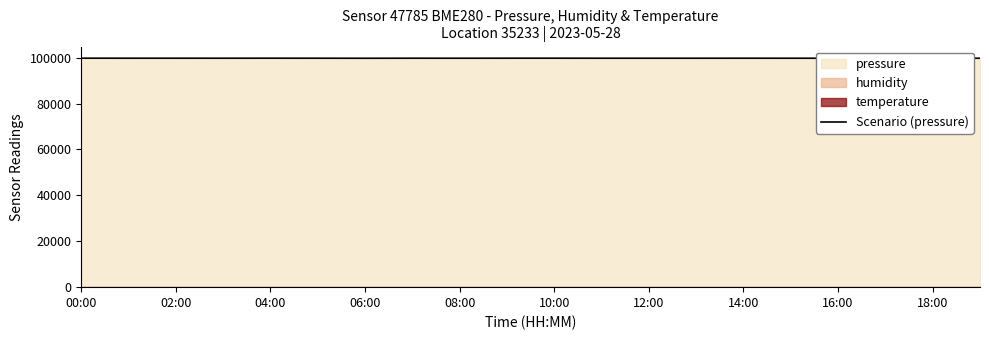

The chart shows a value of 28070.9 at 17. True or false?

False